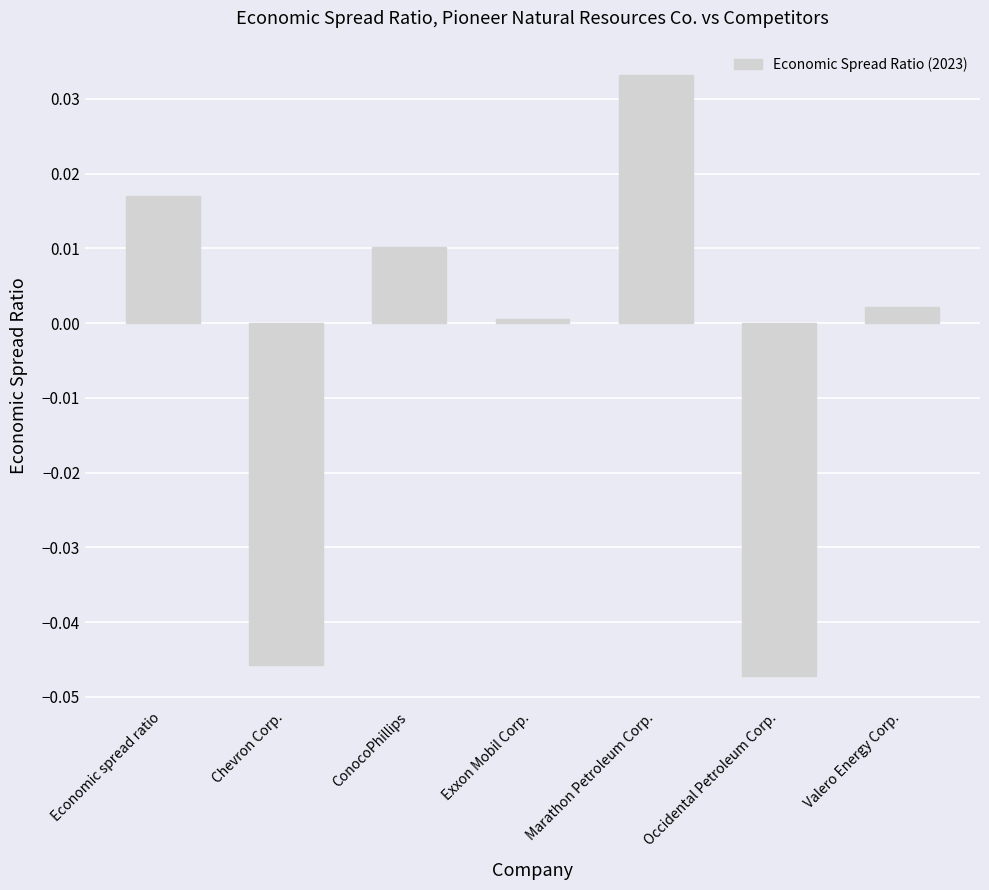

How many bars are there in total?

7